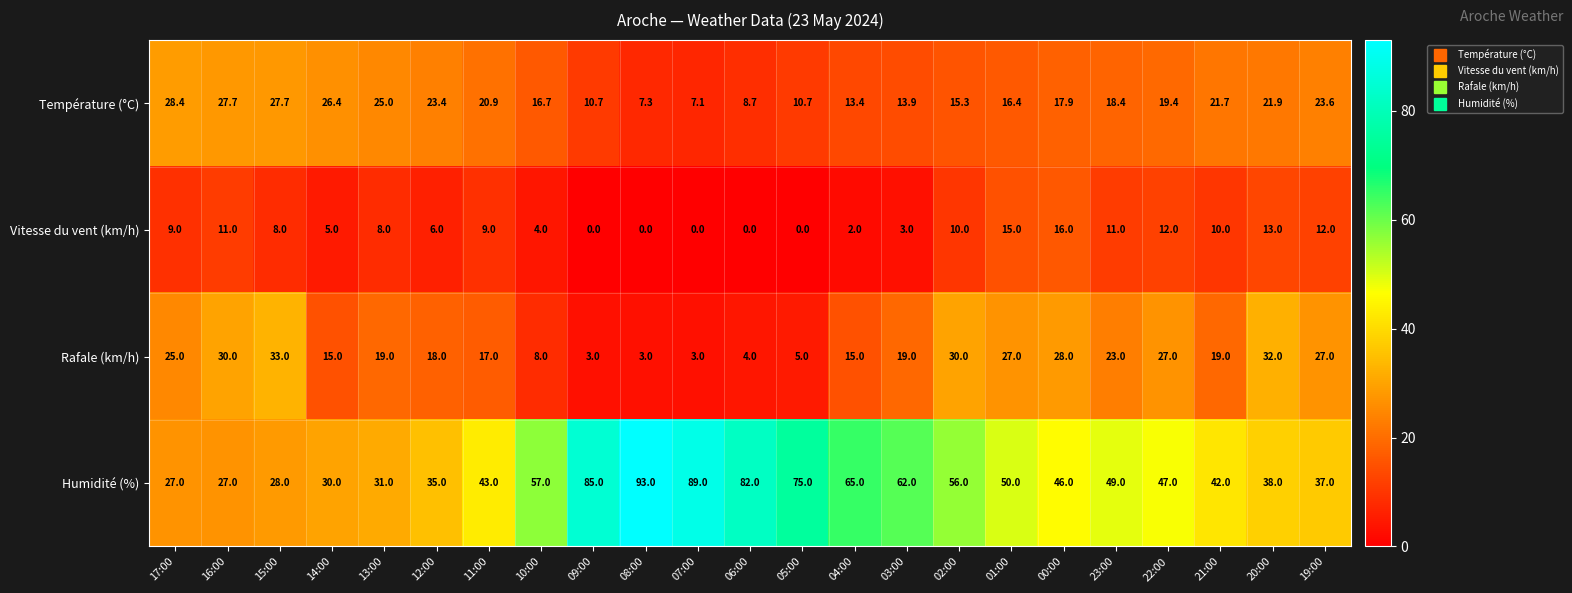

The value of Température (°C) at 12:00 is 23.4. True or false?

True